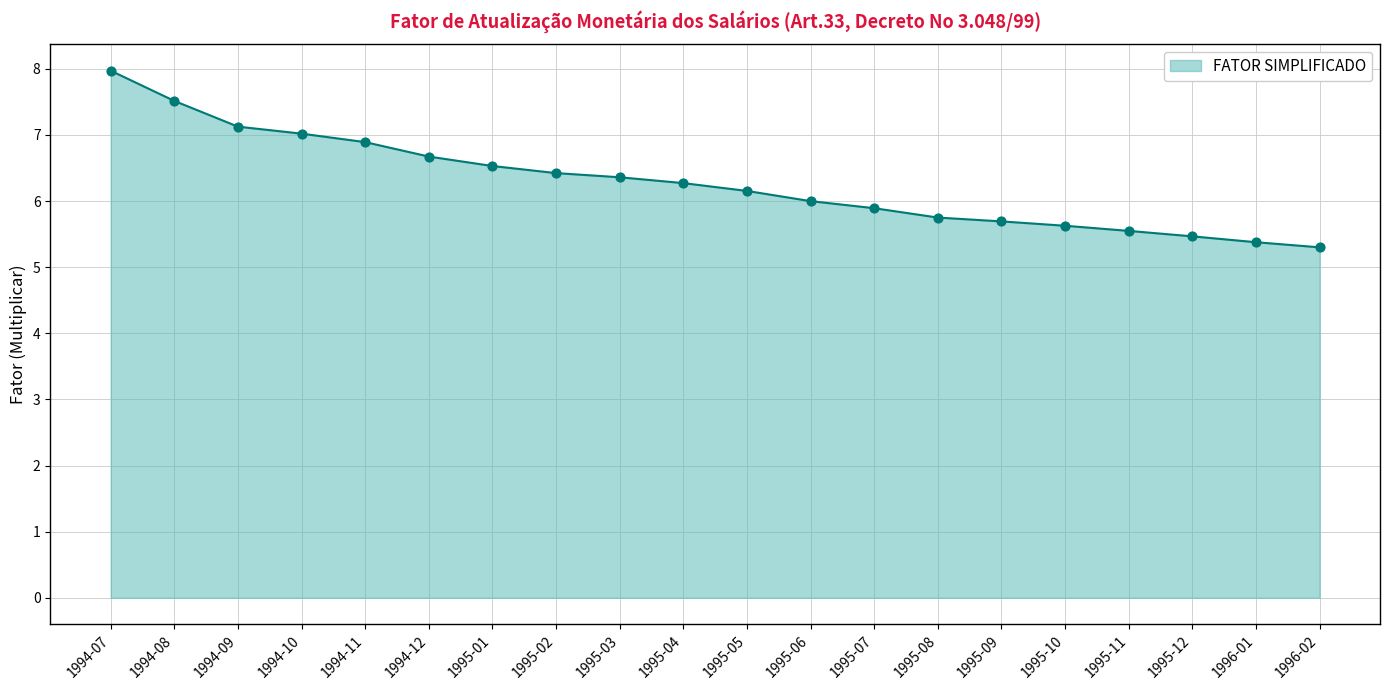

What is the change in value from 1995-04 to 1996-01?

-0.9